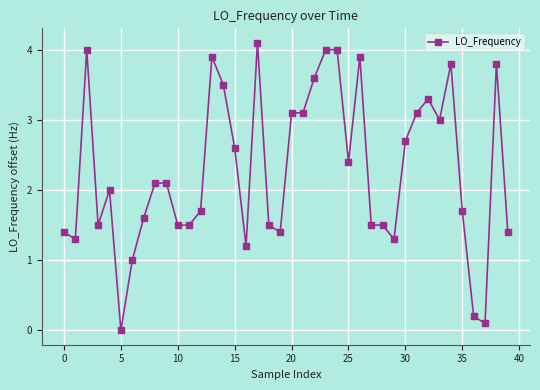

What is the average value?

2.3